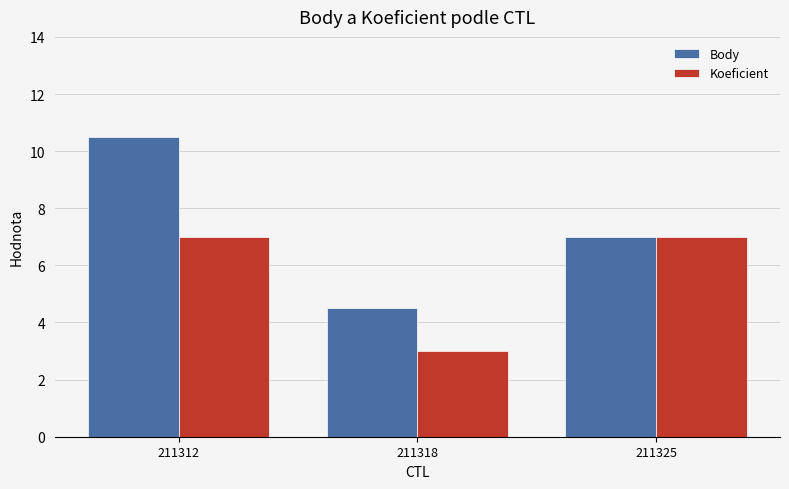

What is the approximate value of Koeficient at 211318?

3.0